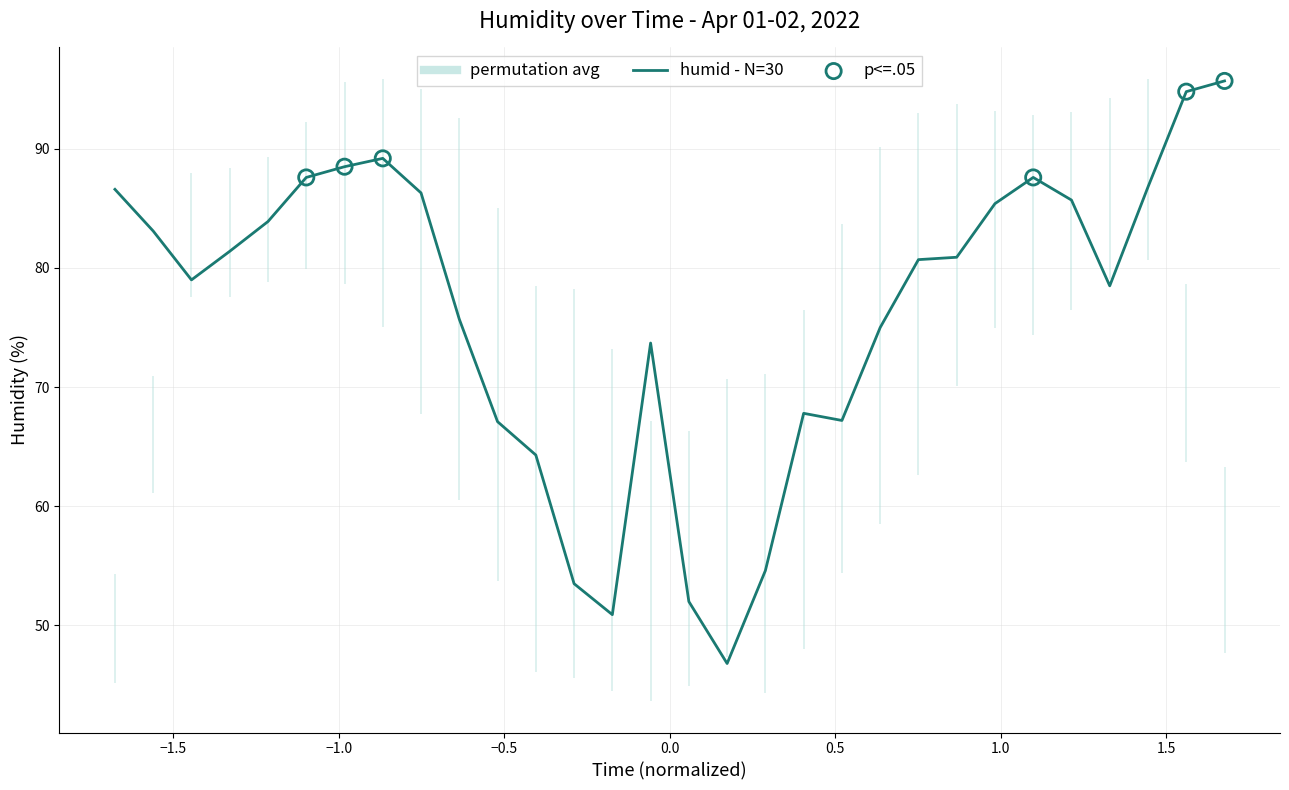

Approximately how many times larger is the value at 15:00 compared to 02:00?

0.7